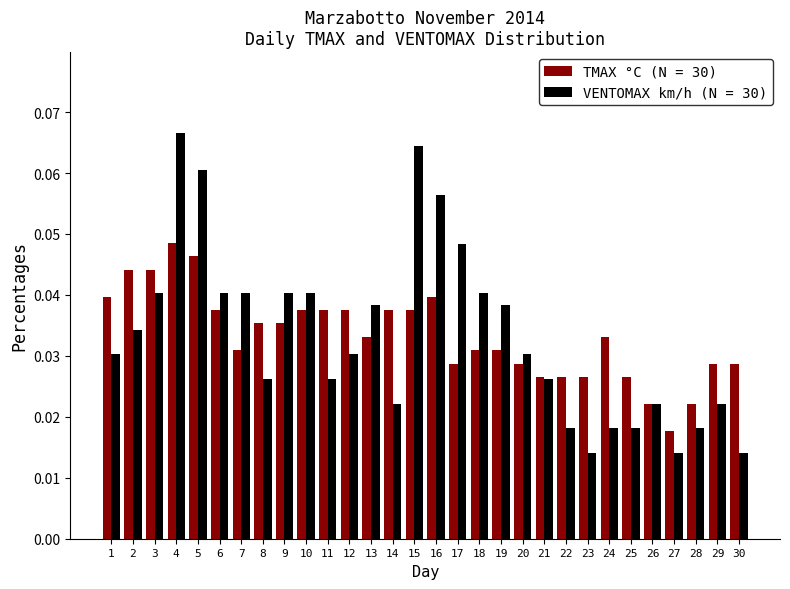

Count the TMAX °C (N = 30) values in the range 0 to 1.

30